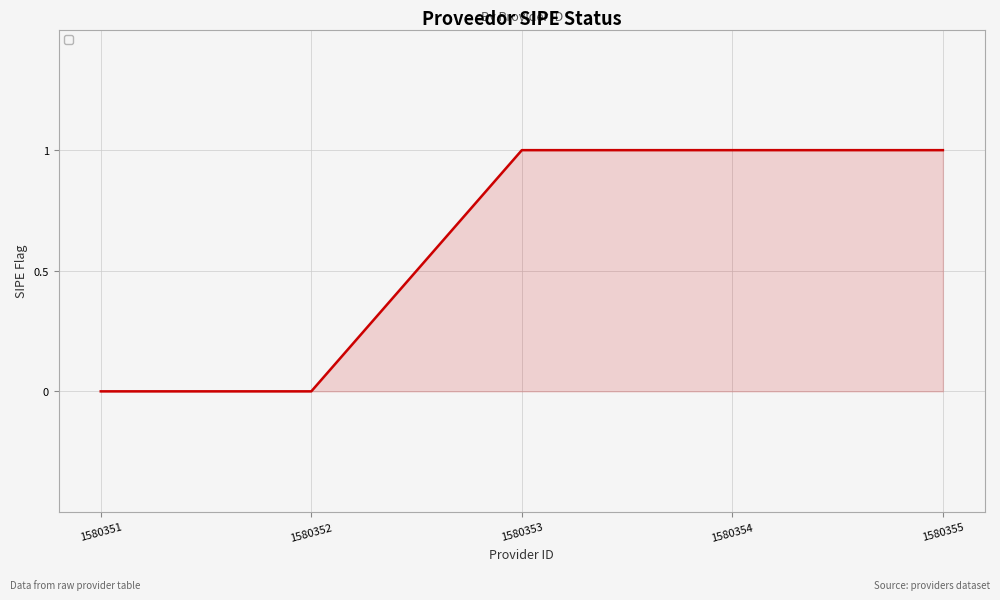

How many series are shown in this chart?

1